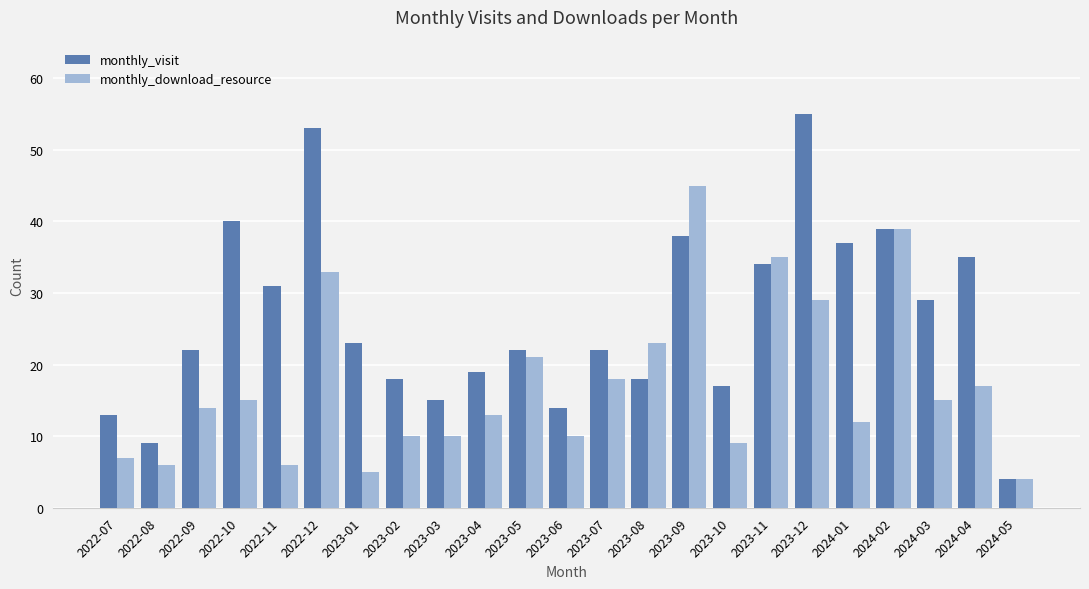

Rank the series by their maximum value, from lowest to highest.

monthly_download_resource, monthly_visit